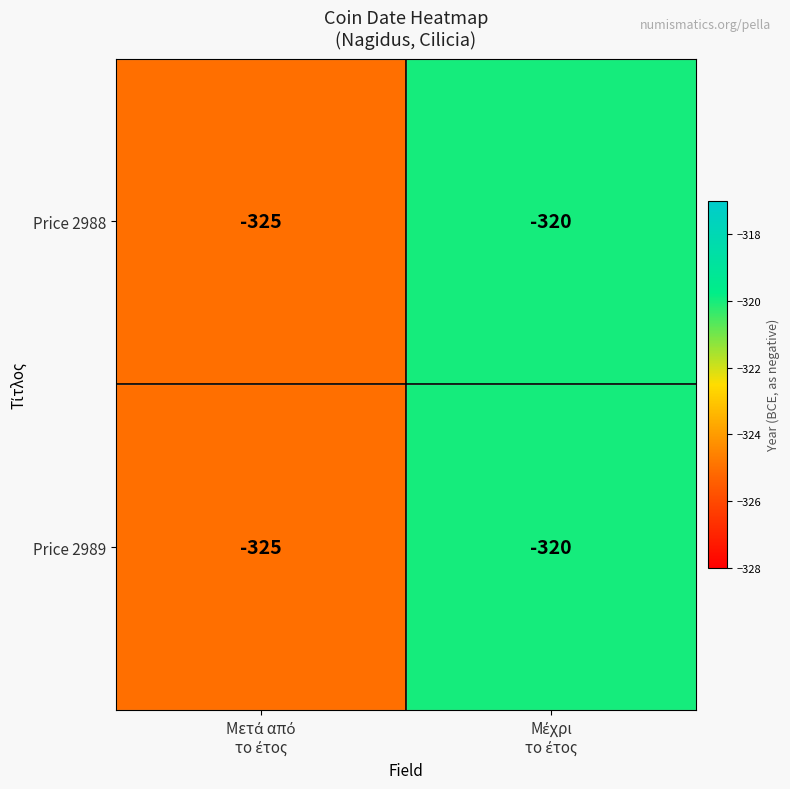

What is the maximum value for Price 2988?

-320